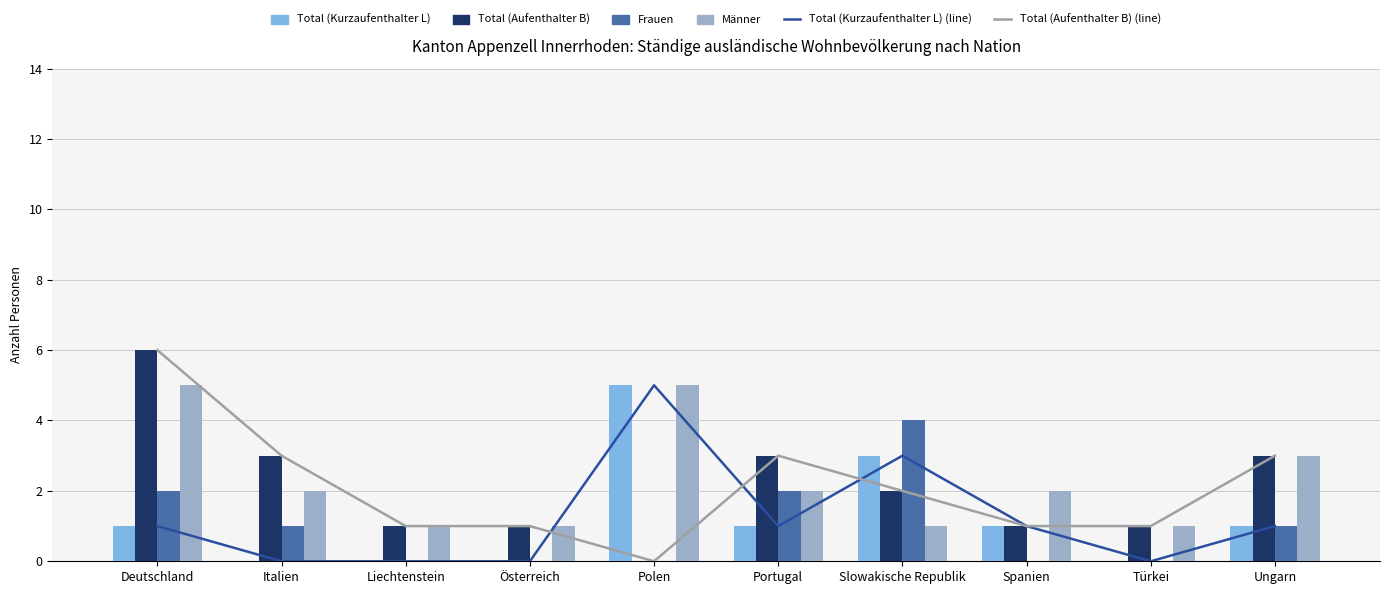

What is the average value of the Total (Kurzaufenthalter L) series?

1